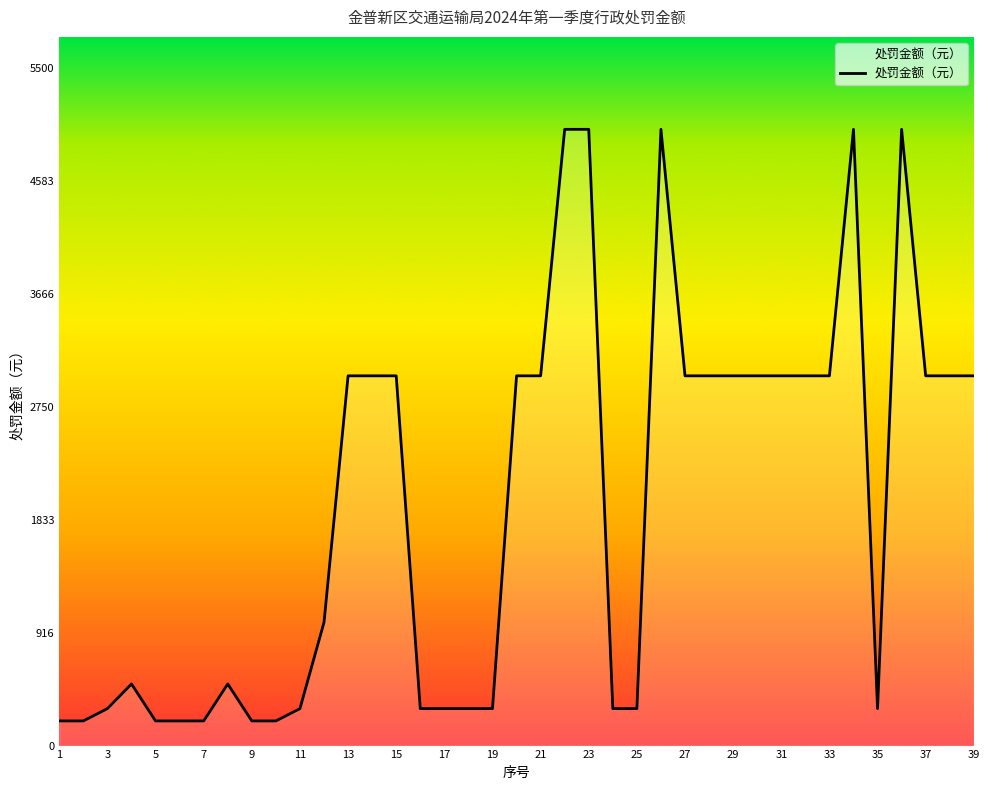

What is the difference between the maximum and minimum values?

4800